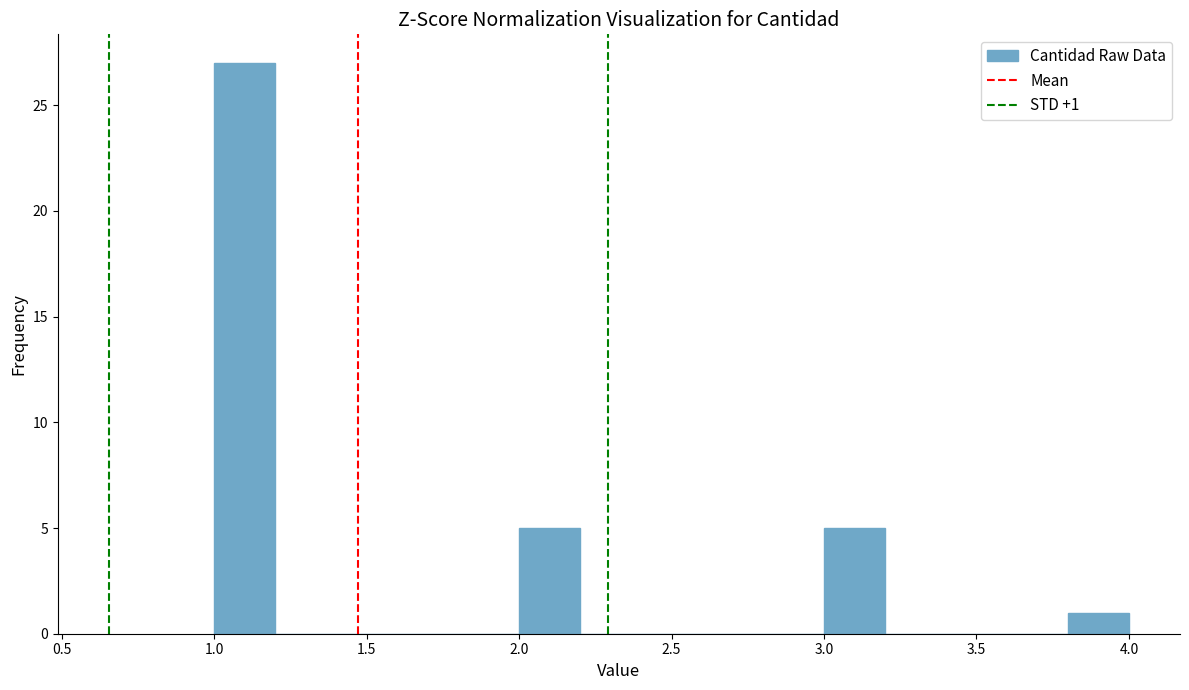

Over which range of the x-axis is the bar tallest?

1.0 to 1.2